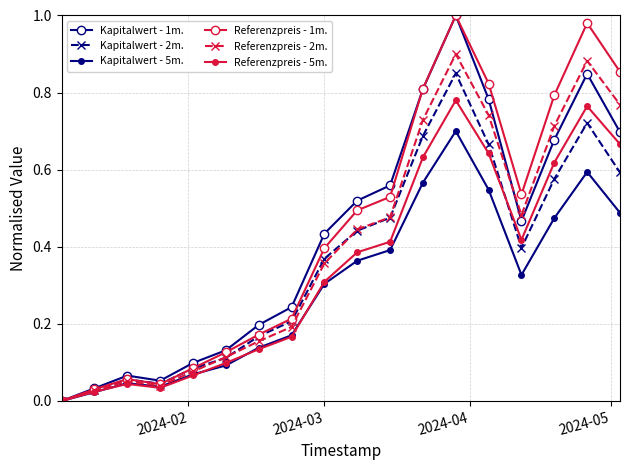

Is this an area chart (filled region under the line)?

No